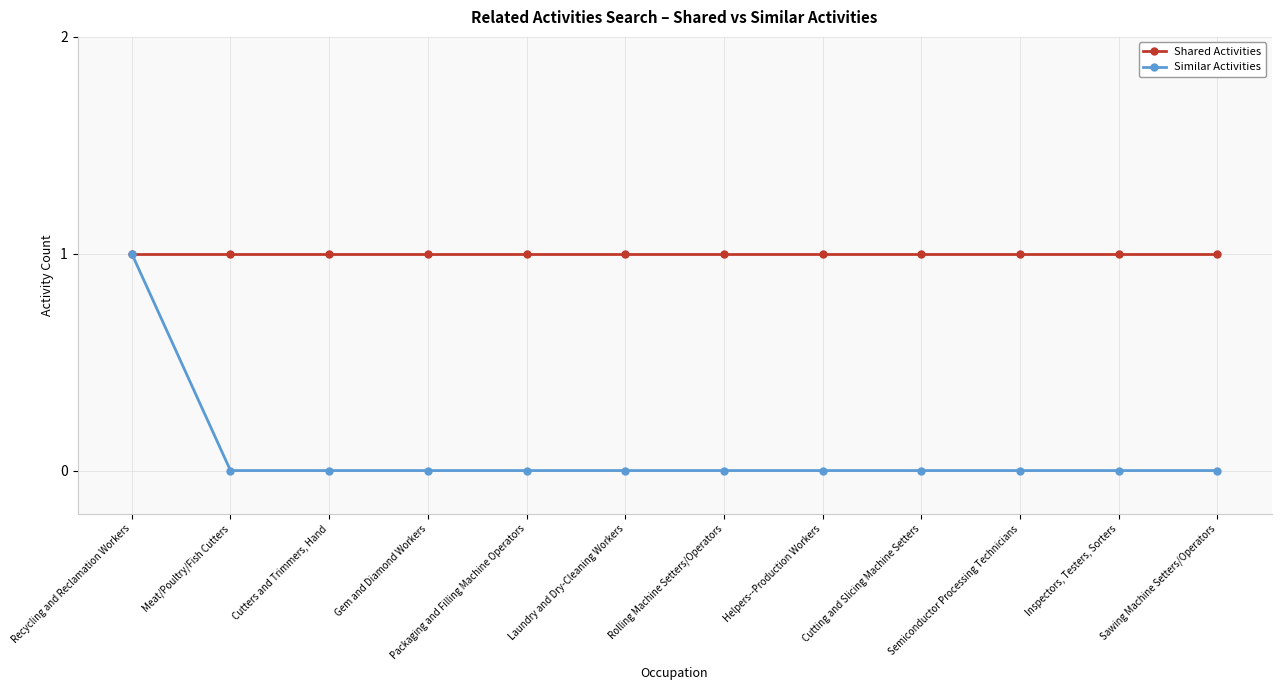

Which series has the widest spread of values?

Similar Activities